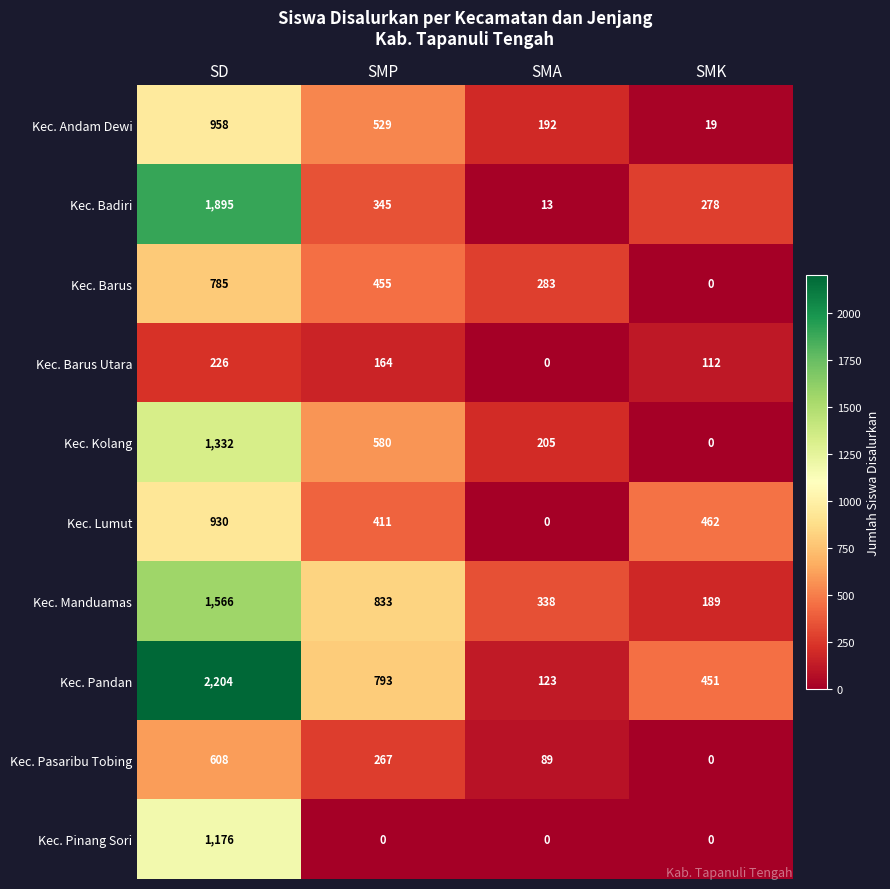

What is the approximate value of Kec. Badiri at SD, to the nearest 50?

1900